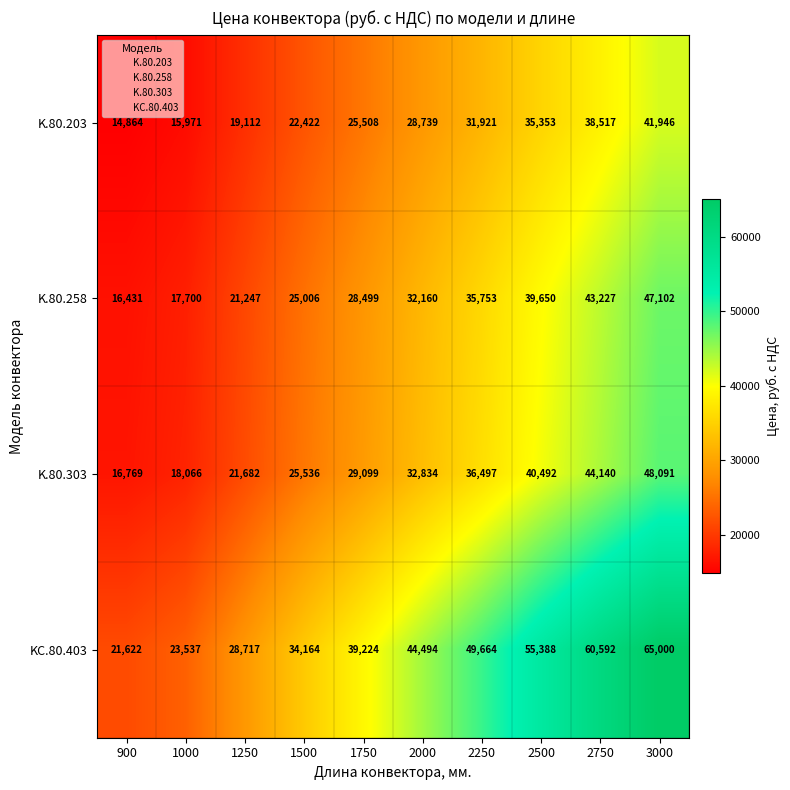

Which series has the largest total across all categories?

KC.80.403